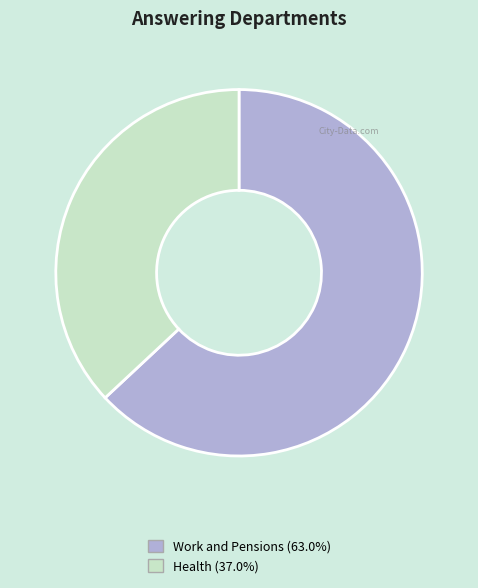

Between Work and Pensions and Health, which is larger?

Work and Pensions